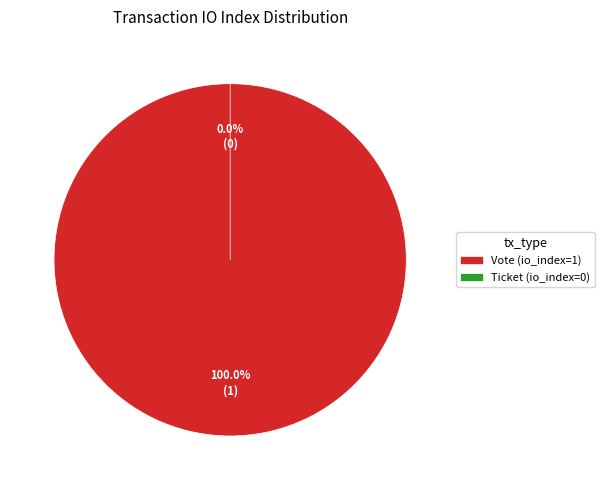

What is the smallest slice in the pie chart?

Ticket (io_index=0)